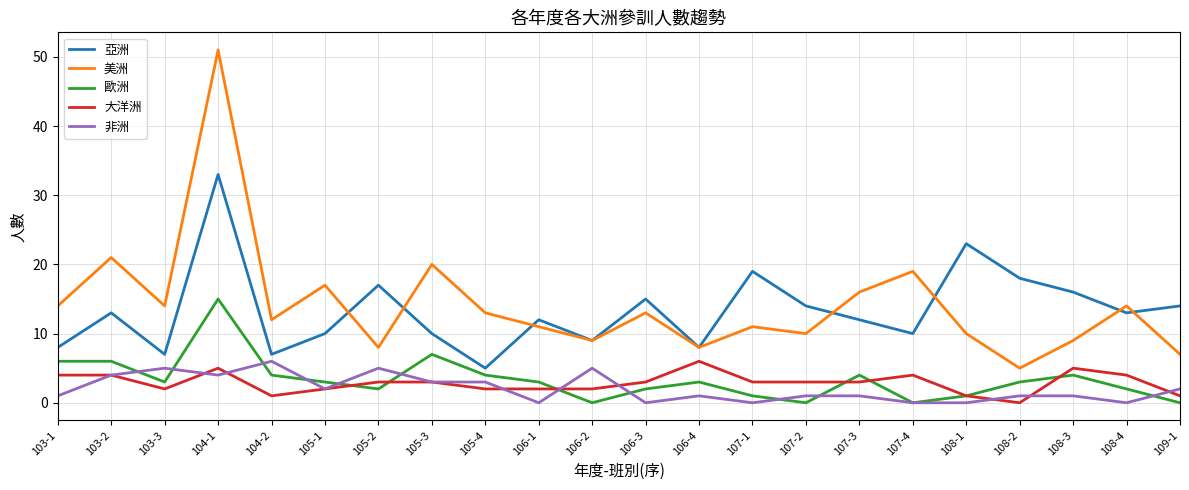

What is the average value of the 美洲 series?

14